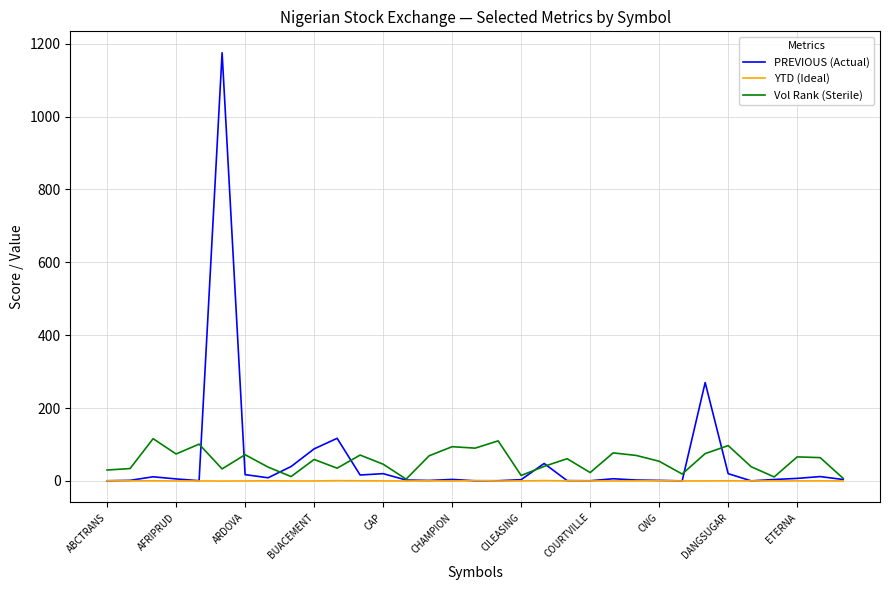

List the series in order of their peak value, lowest first.

YTD (Ideal), Vol Rank (Sterile), PREVIOUS (Actual)